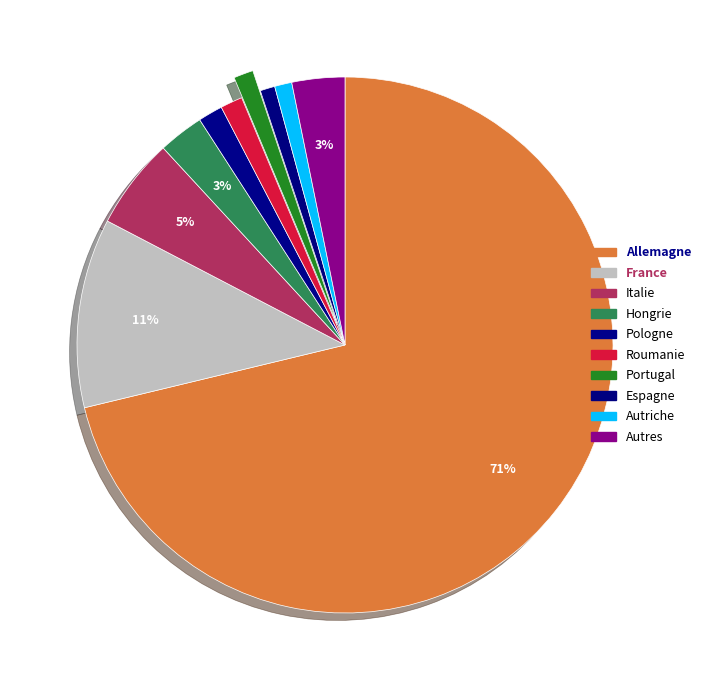

To the nearest percent, what percentage of the pie is Roumanie?

1%